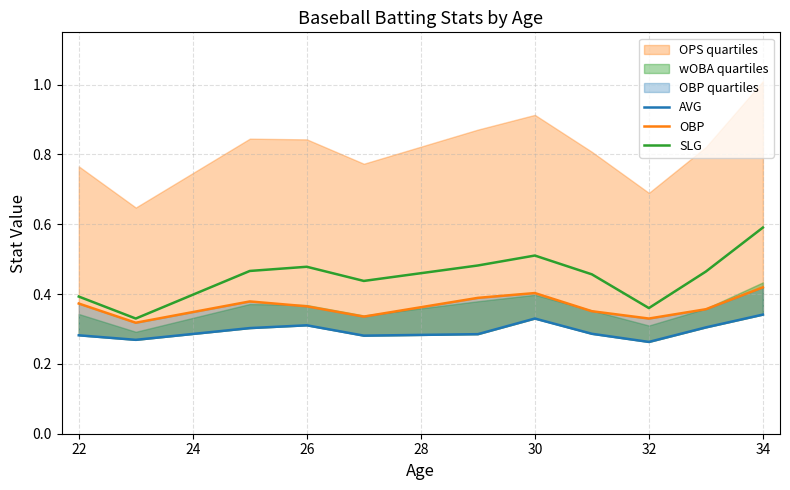

True or false: SLG has a value of 0.4 at 22.

True